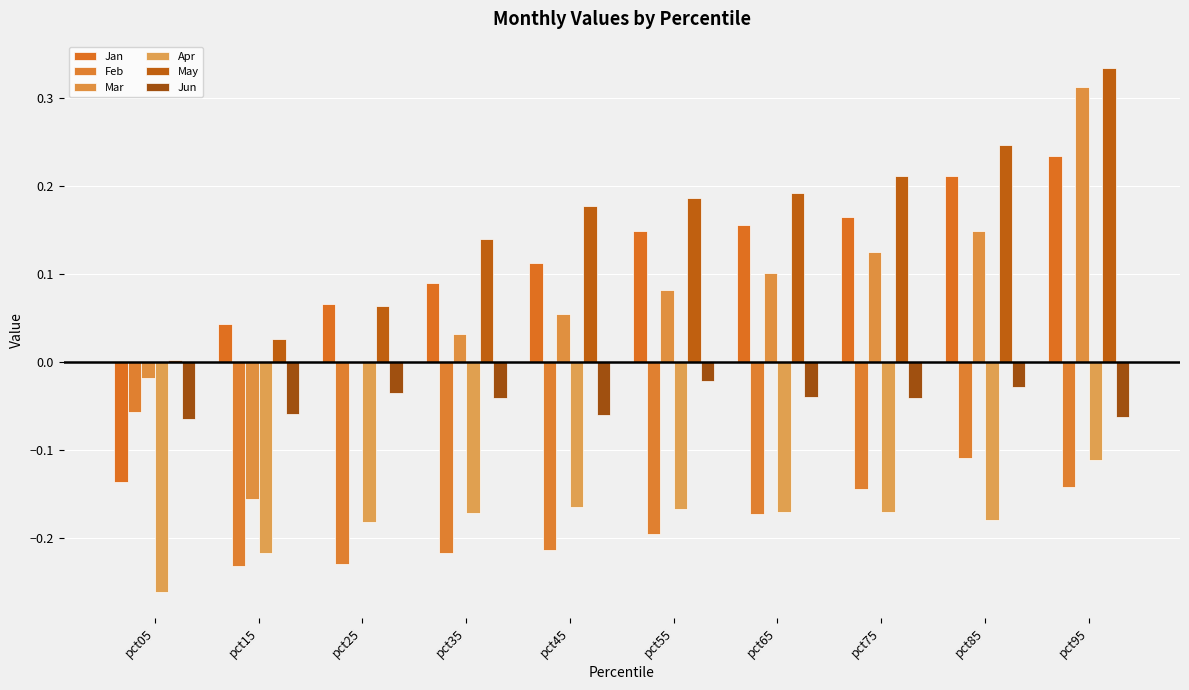

Which series has the widest spread of values?

Mar